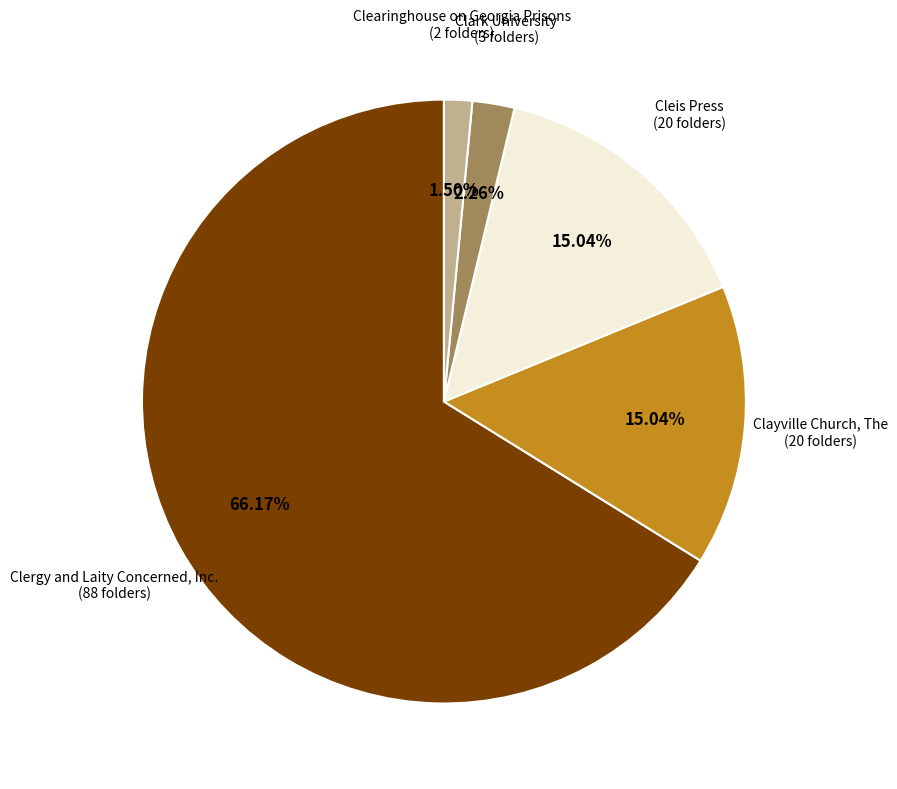

Between Clayville Church, The and Clergy and Laity Concerned, Inc., which is larger?

Clergy and Laity Concerned, Inc.